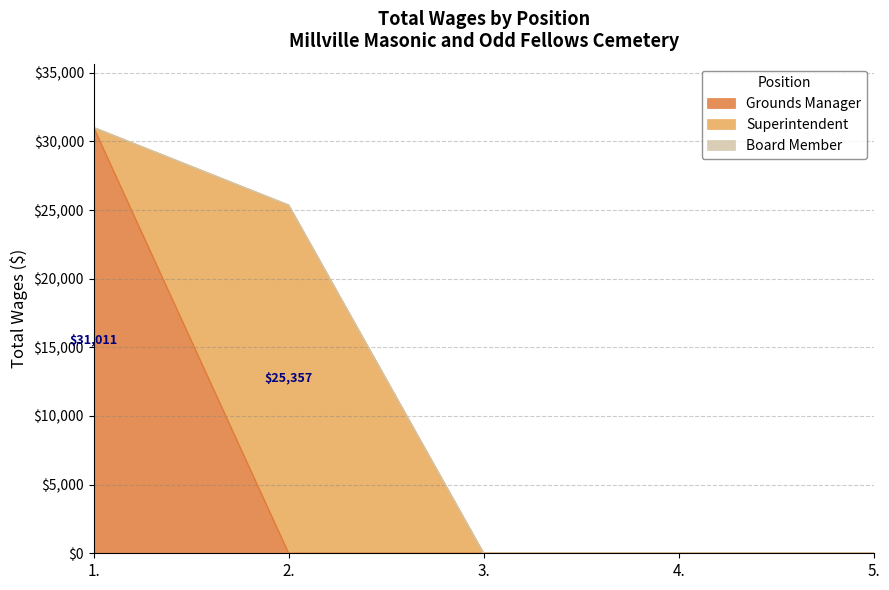

What is the highest value of the Grounds Manager series?

31011